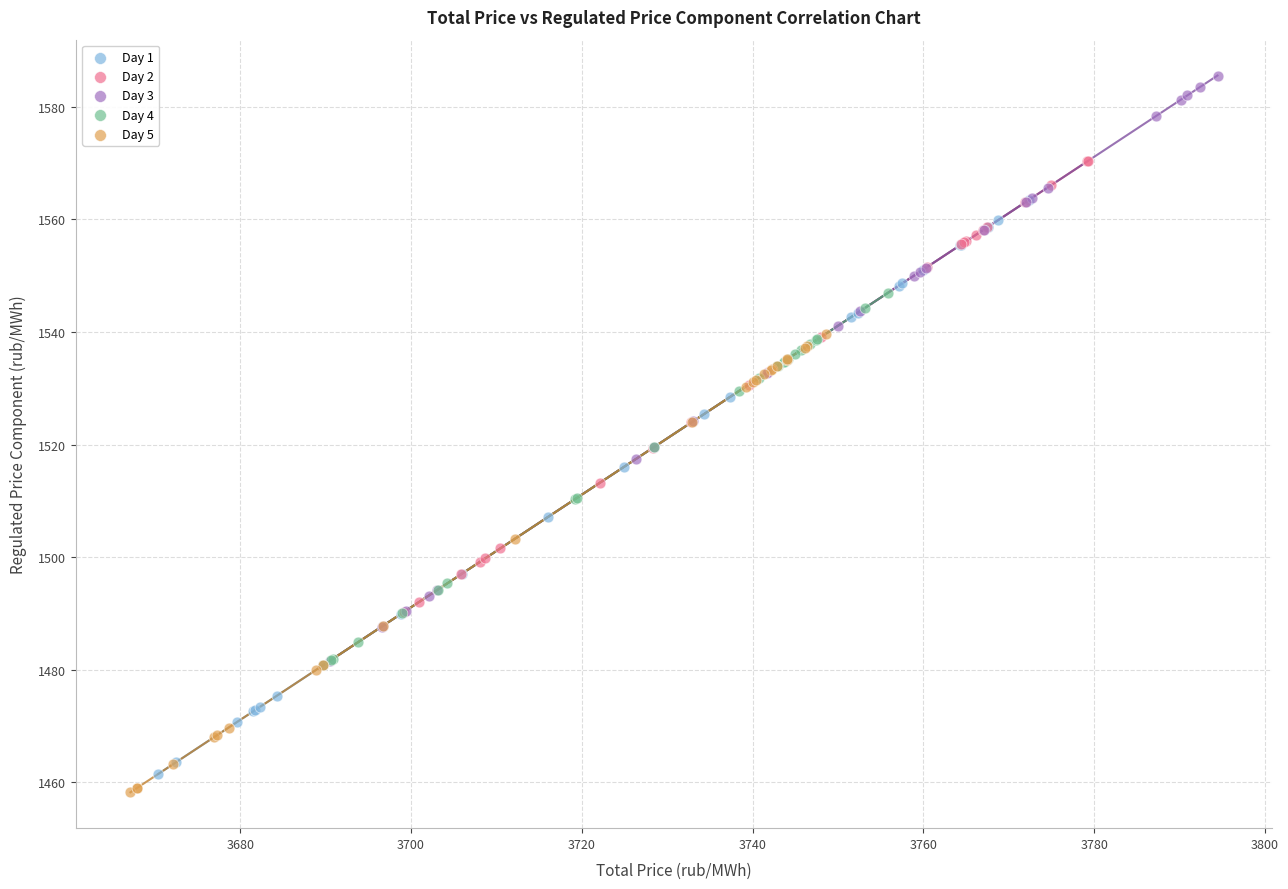

What are all the series names shown in the legend?

Day 1, Day 2, Day 3, Day 4, Day 5